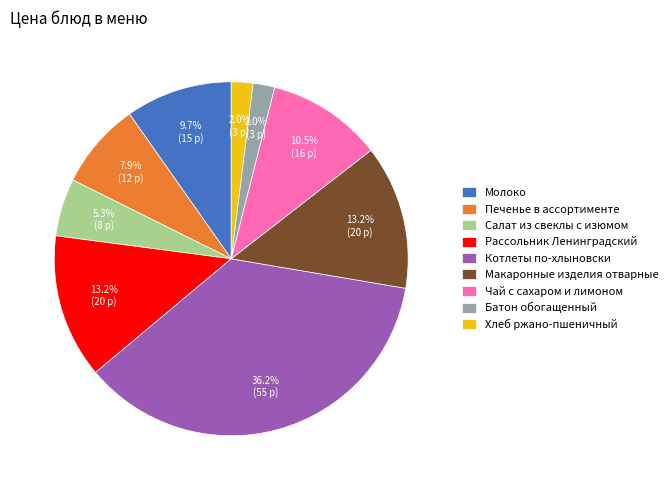

To the nearest percent, what is the average slice percentage?

11%